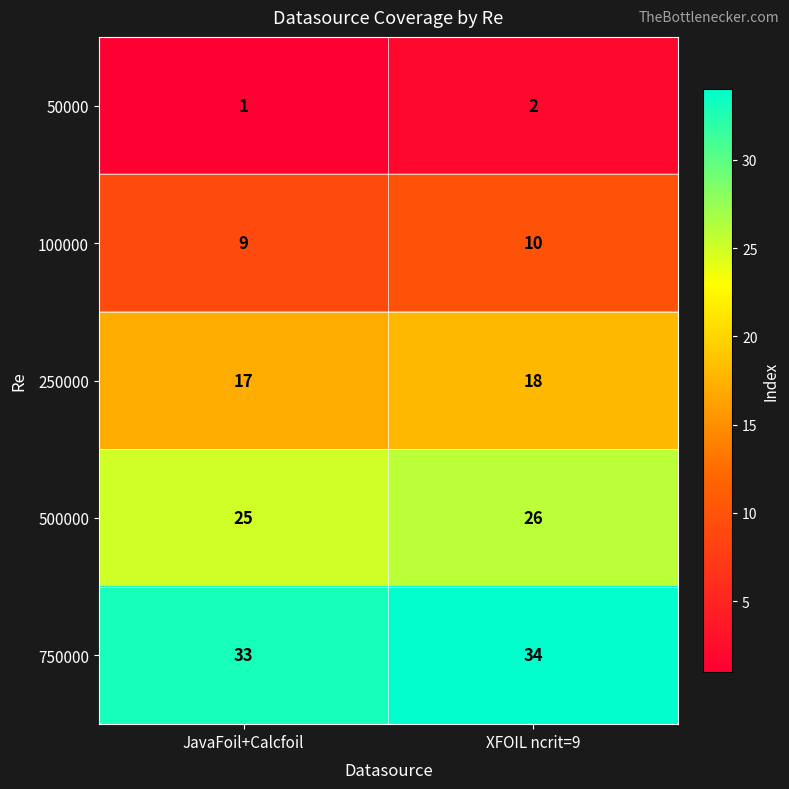

Rank the series by their maximum value, from highest to lowest.

750000, 500000, 250000, 100000, 50000